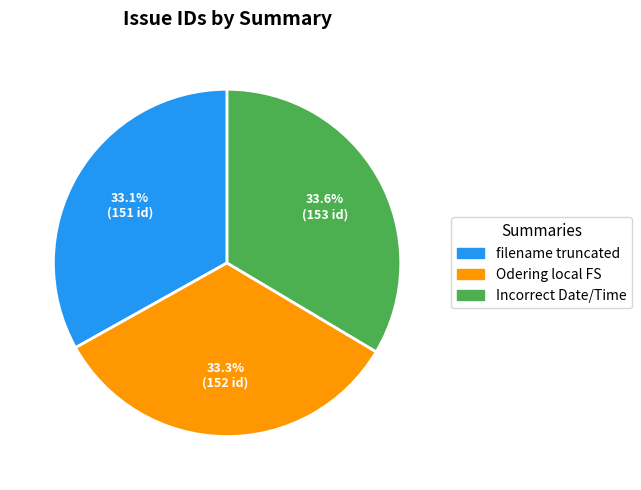

Is there any slice that represents more than half of the pie?

No